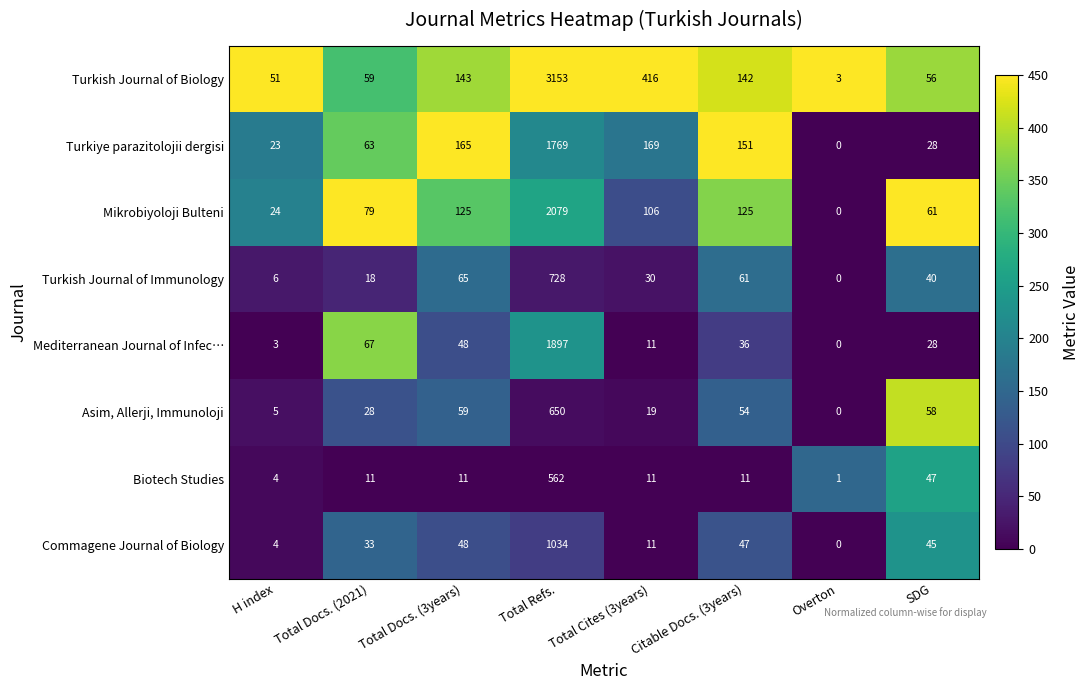

What value does the Turkish Journal of Biology series have at Citable Docs. (3years)?

142